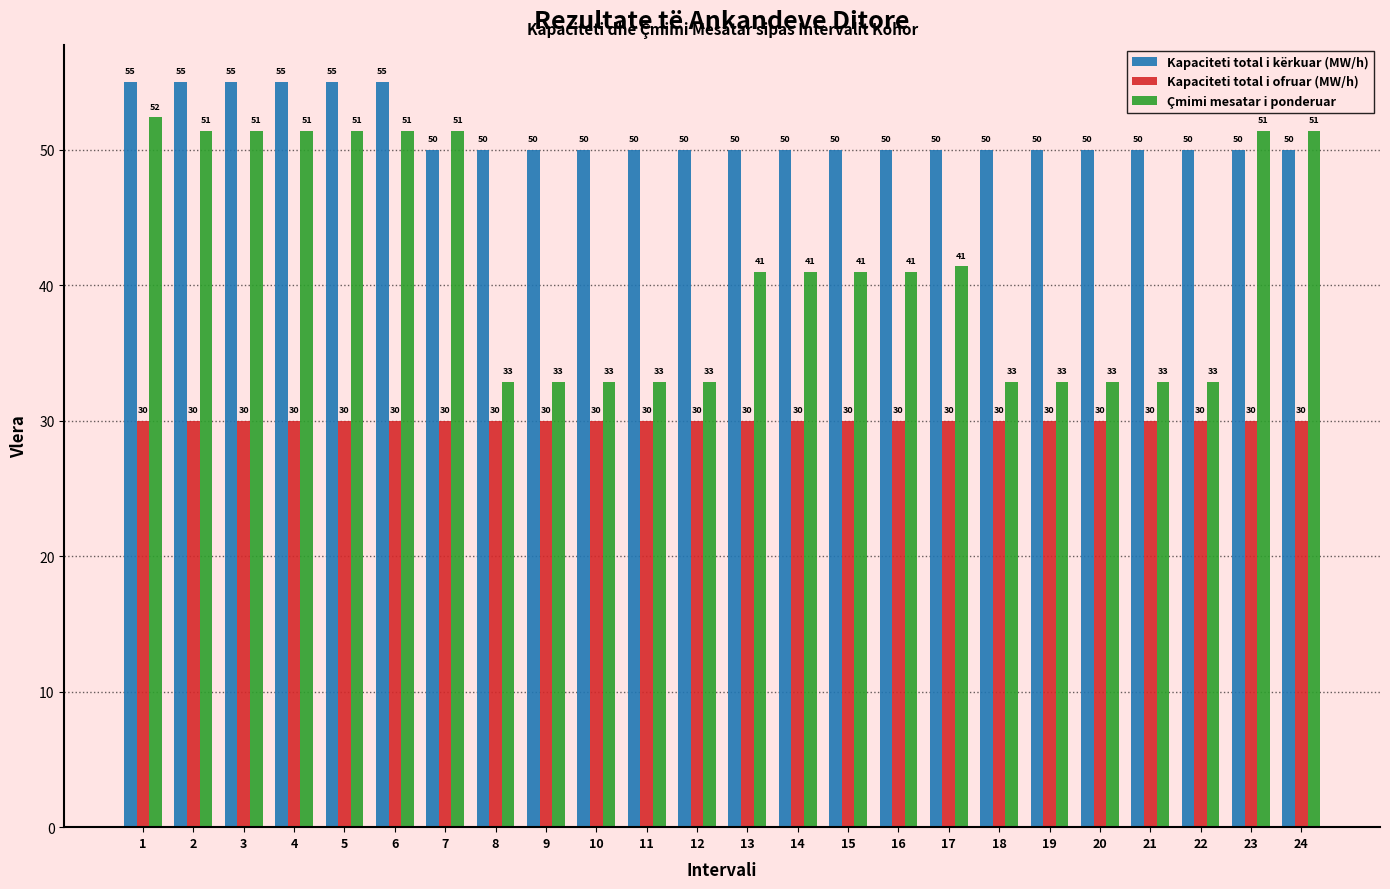

What is the lowest value of the Kapaciteti total i kërkuar (MW/h) series?

50.0